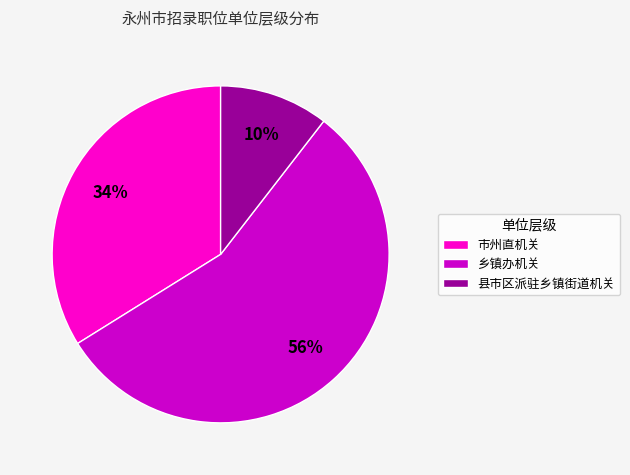

What percentage is the 县市区派驻乡镇街道机关 slice, to the nearest percent?

10%